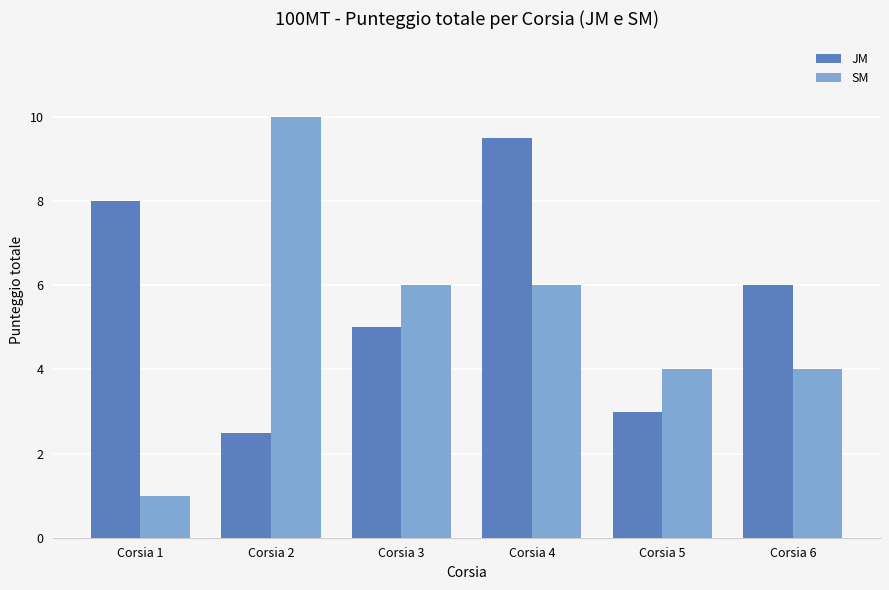

The JM series shows 4.3 at Corsia 5. True or false?

False